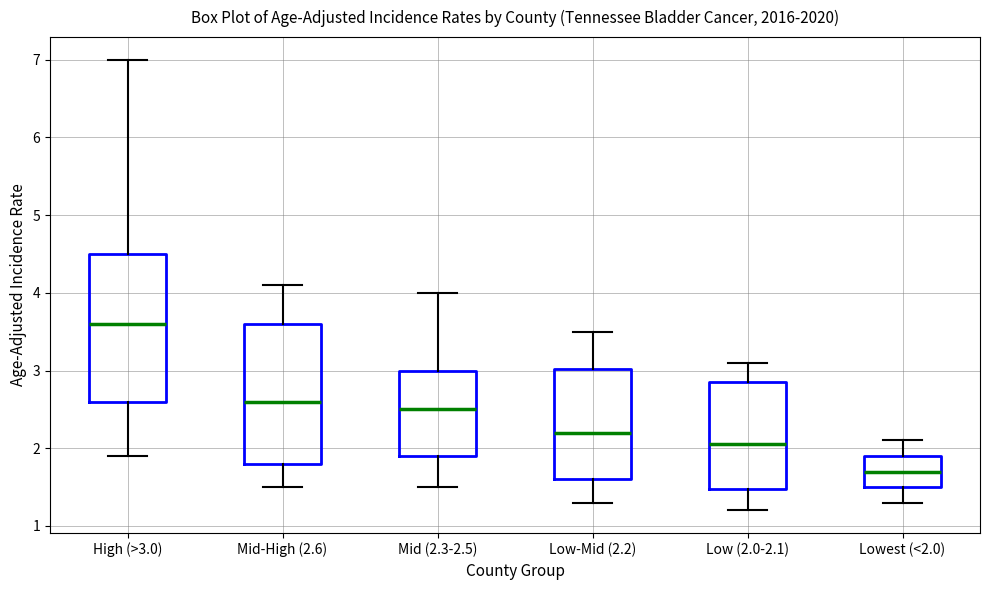

Reading left to right, transcribe this box plot: for each box, give where its median line is, the range the box spans, and where its two whiskers end, as read against the y-axis. The values are not printed on the chart, so give them approximately, as read against the axis.

High (>3.0): median 3.6, box 2.6 to 4.5, whiskers 1.9 to 7.0
Mid-High (2.6): median 2.6, box 1.8 to 3.6, whiskers 1.5 to 4.1
Mid (2.3-2.5): median 2.5, box 1.9 to 3.0, whiskers 1.5 to 4.0
Low-Mid (2.2): median 2.2, box 1.6 to 3.0, whiskers 1.3 to 3.5
Low (2.0-2.1): median 2.1, box 1.5 to 2.9, whiskers 1.2 to 3.1
Lowest (<2.0): median 1.7, box 1.5 to 1.9, whiskers 1.3 to 2.1